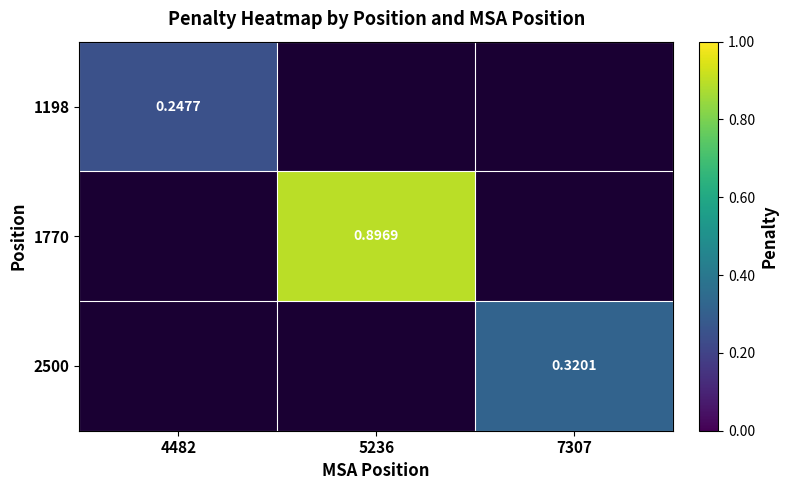

Count the number of data series in this chart.

3